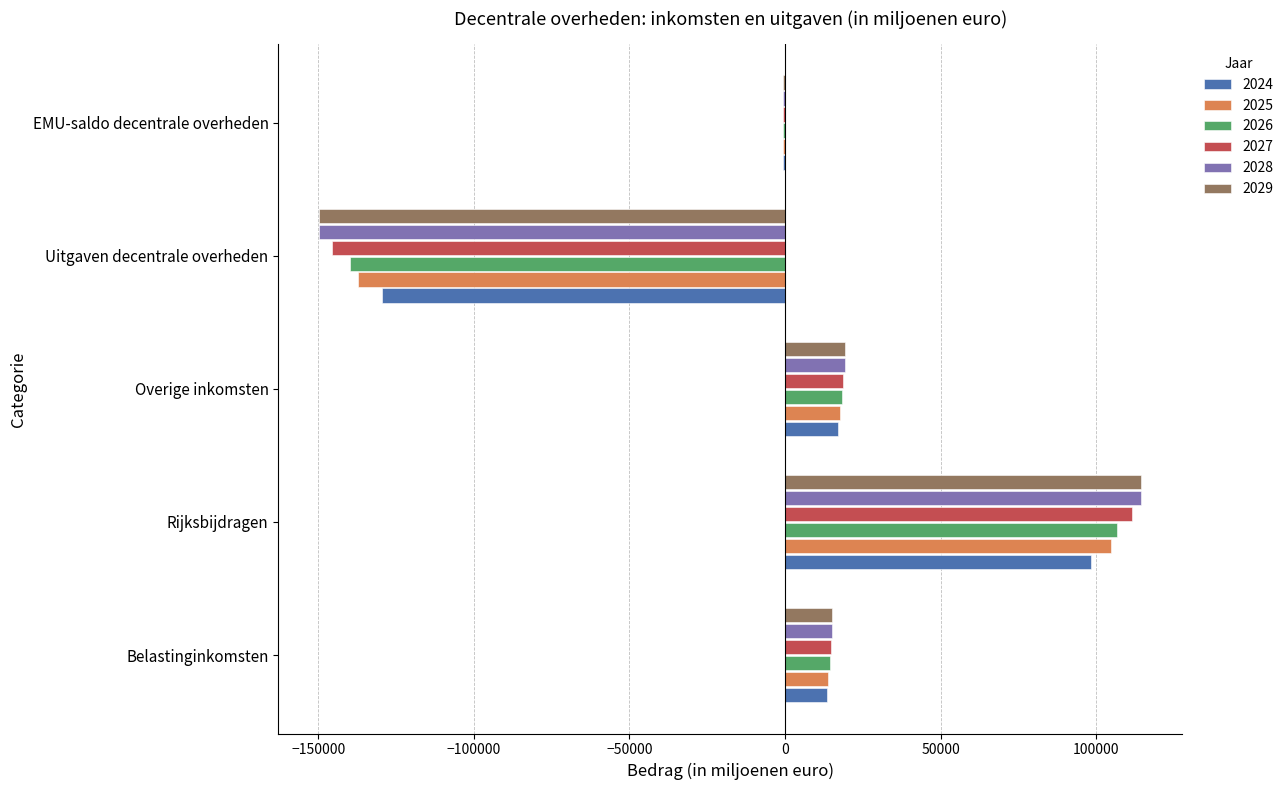

At which category is the sum across all series the highest?

Rijksbijdragen